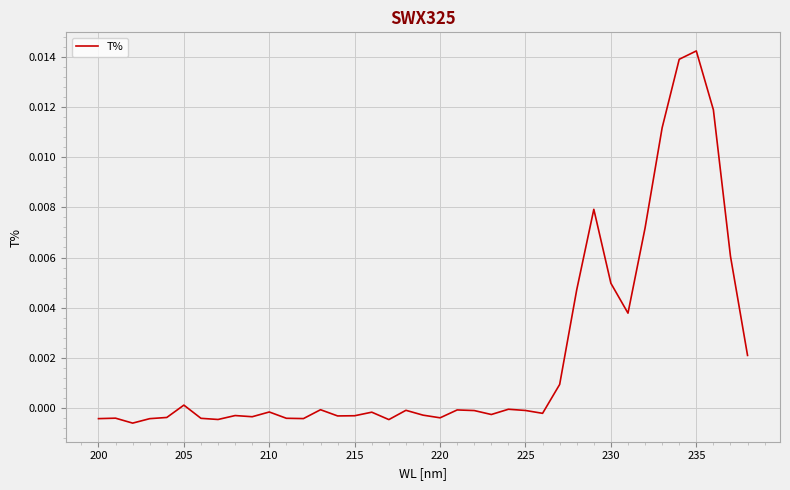

Is it true that the value at 210 is -0.0?

True